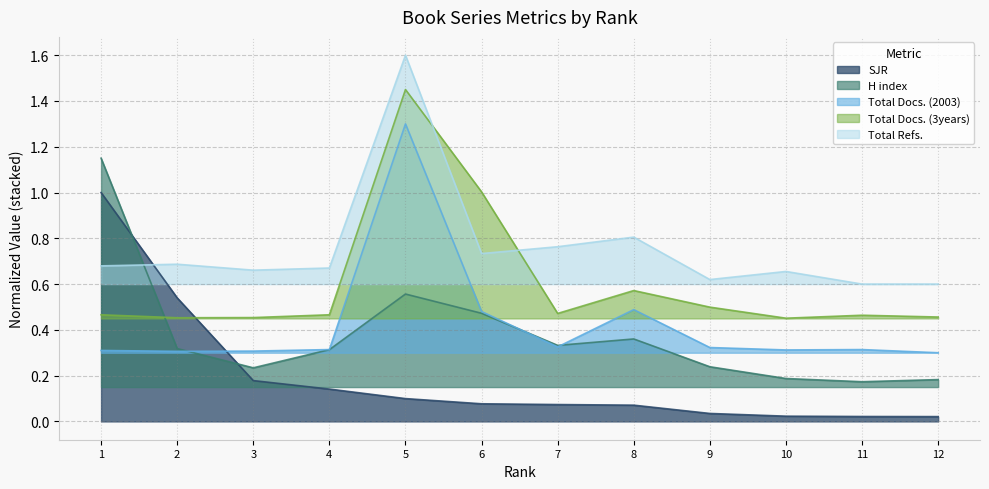

True or false: Total Docs. (2003) and Total Docs. (3years) cross at least once.

False